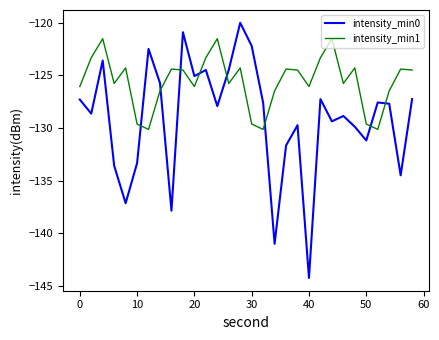

How many lines are shown in the chart?

2